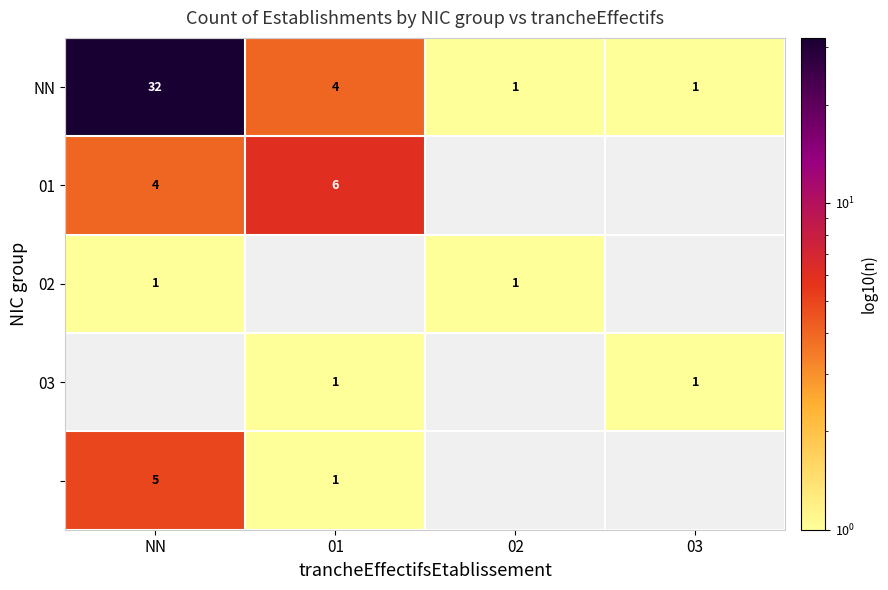

What is the difference between the second highest and second lowest values in the NN series?

3